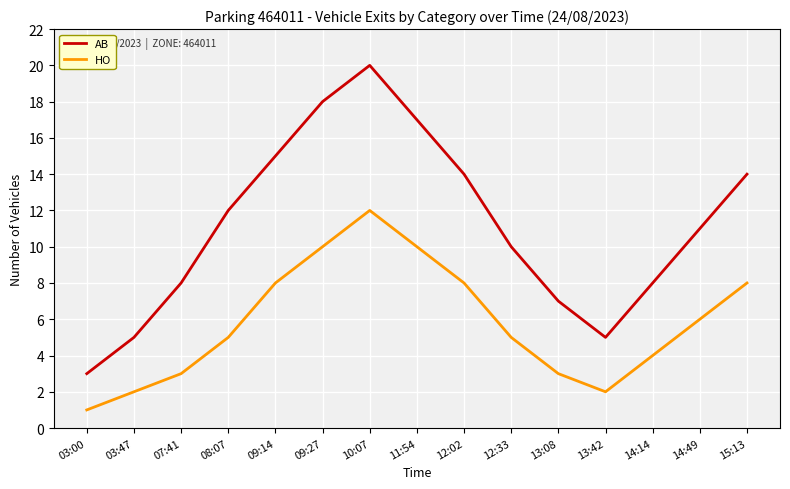

Which category has the highest value across all series?

10:07